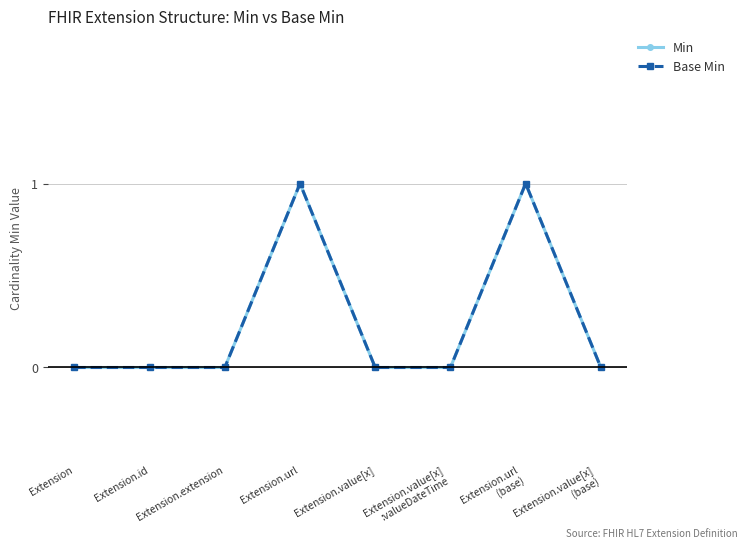

True or false: Min and Base Min intersect in this chart.

False